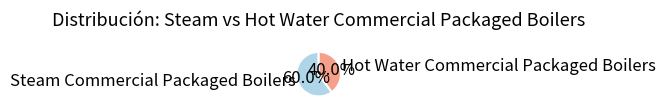

To the nearest percent, what is the combined percentage of Hot Water Commercial Packaged Boilers and Steam Commercial Packaged Boilers?

100%